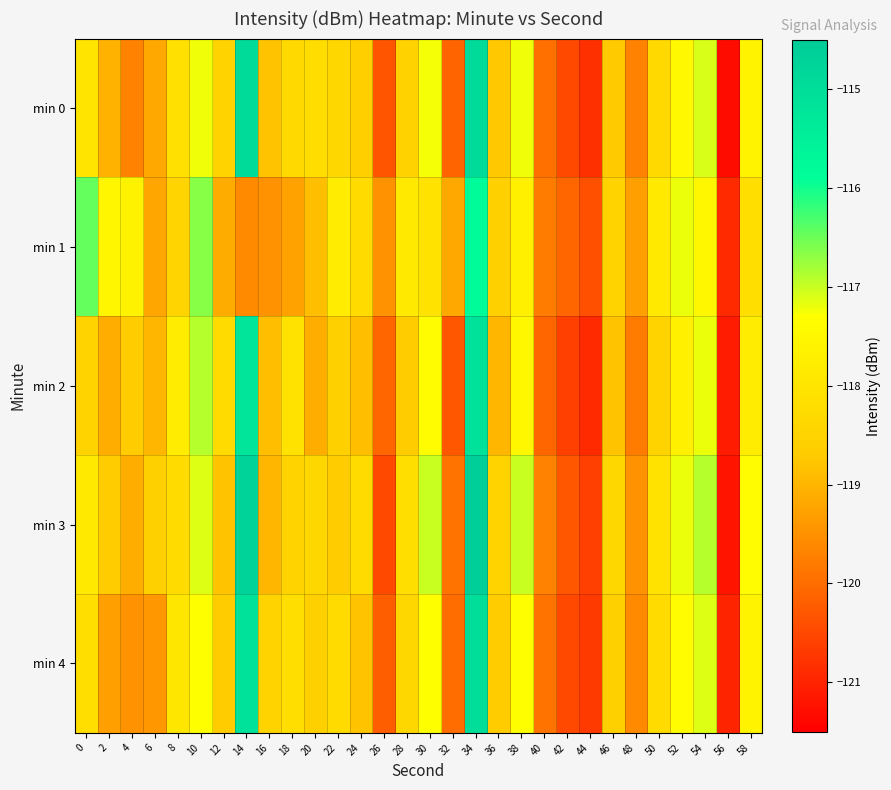

Reading left to right, list all the values displayed in this chart.

min 0: 0=-118.0	2=-119.1	4=-119.7	6=-119.2	8=-118.2	10=-117.2	12=-118.5	14=-114.9	16=-118.8	18=-118.4	20=-118.2	22=-118.4	24=-118.6	26=-120.3	28=-118.5	30=-117.2	32=-120.1	34=-114.9	36=-118.7	38=-117.2	40=-120.0	42=-120.5	44=-120.8	46=-118.7	48=-119.7	50=-118.3	52=-117.5	54=-117.1	56=-121.3	58=-117.6
min 1: 0=-116.4	2=-117.5	4=-117.7	6=-119.2	8=-118.5	10=-116.6	12=-119.1	14=-119.6	16=-119.5	18=-119.3	20=-118.9	22=-117.8	24=-118.3	26=-119.5	28=-117.9	30=-118.1	32=-119.2	34=-115.8	36=-118.6	38=-117.7	40=-119.8	42=-120.1	44=-120.4	46=-118.5	48=-119.3	50=-117.9	52=-117.2	54=-117.5	56=-120.9	58=-118.2
min 2: 0=-118.5	2=-119.1	4=-118.7	6=-119.0	8=-117.8	10=-116.9	12=-118.3	14=-115.2	16=-118.9	18=-118.1	20=-119.1	22=-118.6	24=-118.9	26=-120.1	28=-118.7	30=-117.4	32=-120.3	34=-115.1	36=-119.0	38=-117.5	40=-120.1	42=-120.6	44=-120.9	46=-118.8	48=-119.8	50=-118.5	52=-117.7	54=-117.2	56=-121.1	58=-117.8
min 3: 0=-117.9	2=-118.7	4=-119.1	6=-118.6	8=-118.3	10=-117.1	12=-118.8	14=-114.7	16=-119.0	18=-118.5	20=-118.4	22=-118.7	24=-118.3	26=-120.5	28=-118.2	30=-117.0	32=-119.9	34=-114.6	36=-118.5	38=-117.0	40=-119.7	42=-120.3	44=-120.6	46=-118.4	48=-119.5	50=-118.1	52=-117.2	54=-116.9	56=-121.2	58=-117.4
min 4: 0=-118.2	2=-119.3	4=-119.5	6=-119.4	8=-118.0	10=-117.3	12=-118.7	14=-115.1	16=-118.5	18=-118.2	20=-118.6	22=-118.3	24=-118.8	26=-120.2	28=-118.4	30=-117.3	32=-120.0	34=-115.0	36=-118.7	38=-117.3	40=-119.9	42=-120.5	44=-120.7	46=-118.6	48=-119.6	50=-118.3	52=-117.4	54=-117.1	56=-121.0	58=-117.6